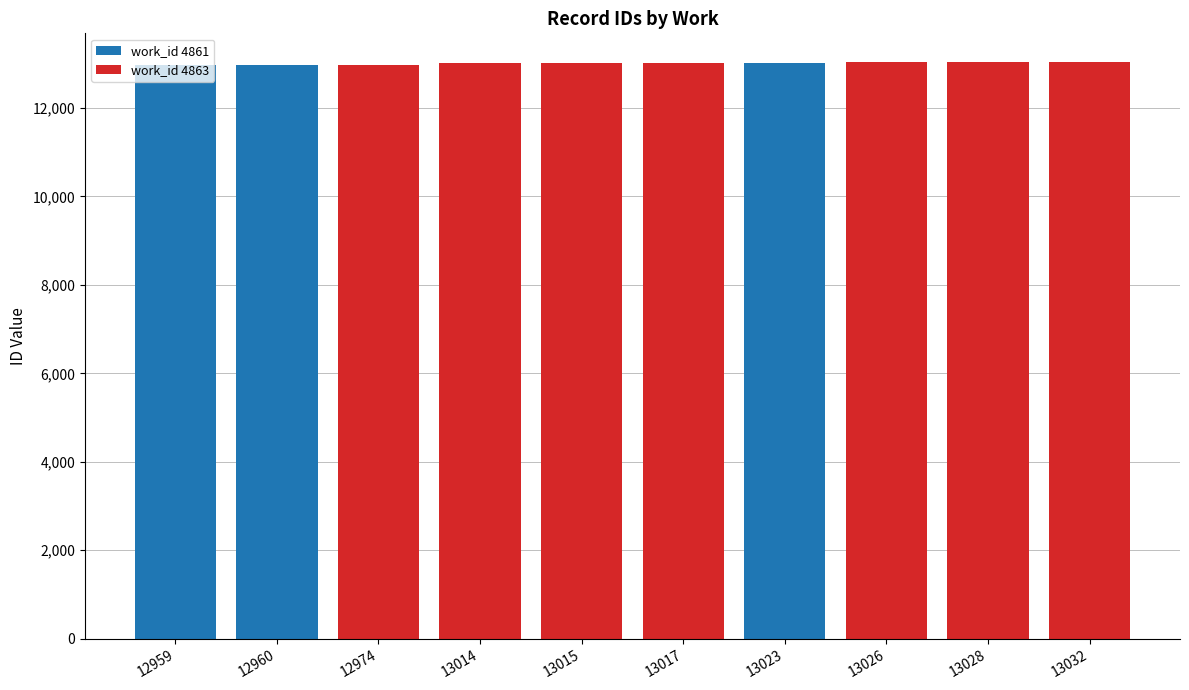

True or false: work_id 4861 has a value of 0 at 13028.

True